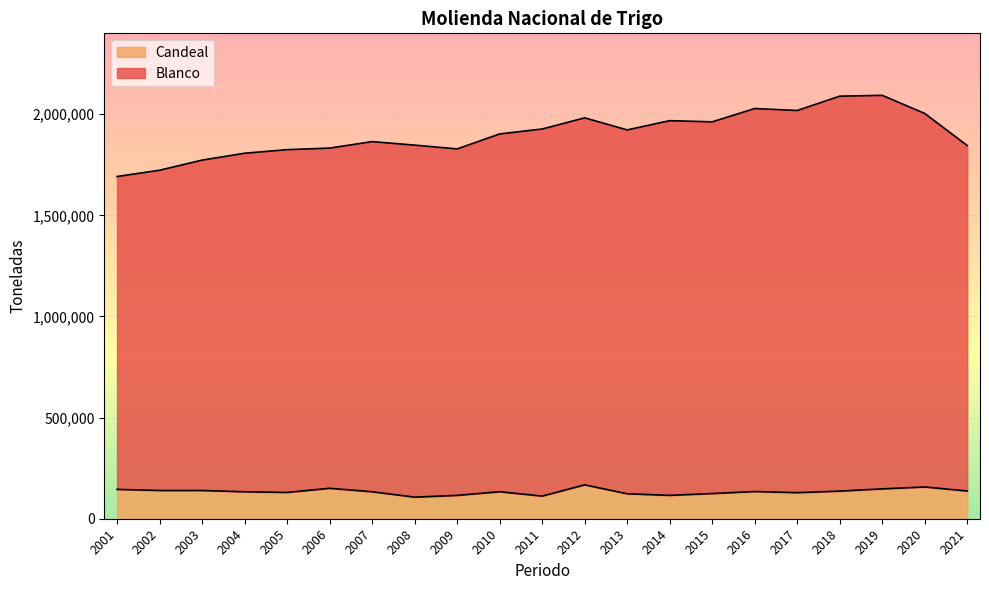

What is the difference between the Candeal values at 2013 and 2004?

9865